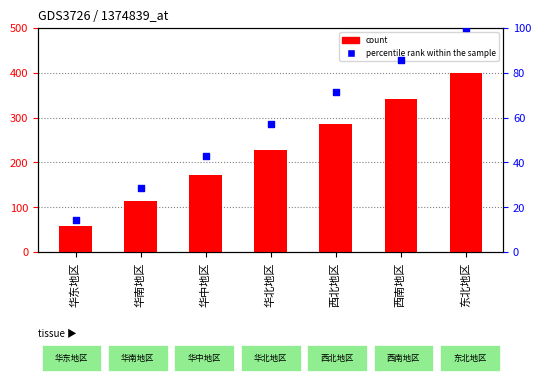

Which series has the largest total across all categories?

count